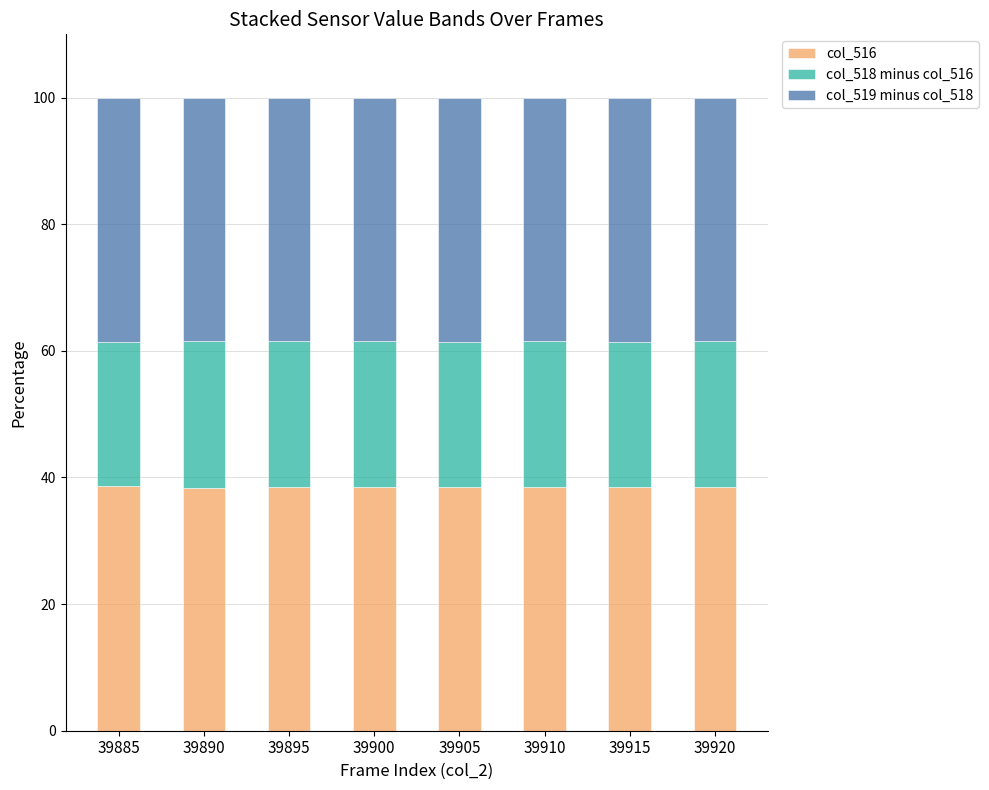

What is the maximum value for col_516?

38.6